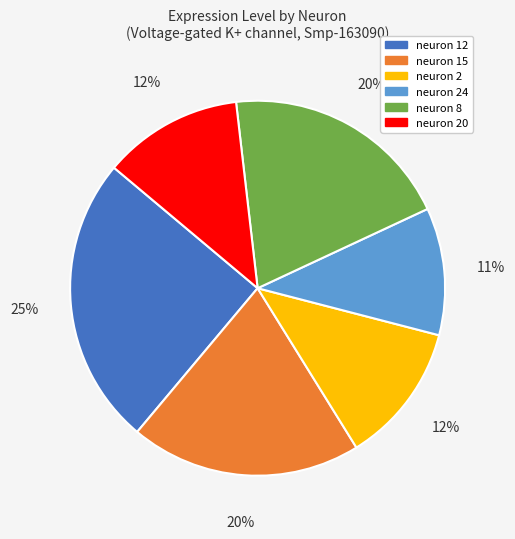

Which has a higher value, neuron 24 or neuron 2?

neuron 2